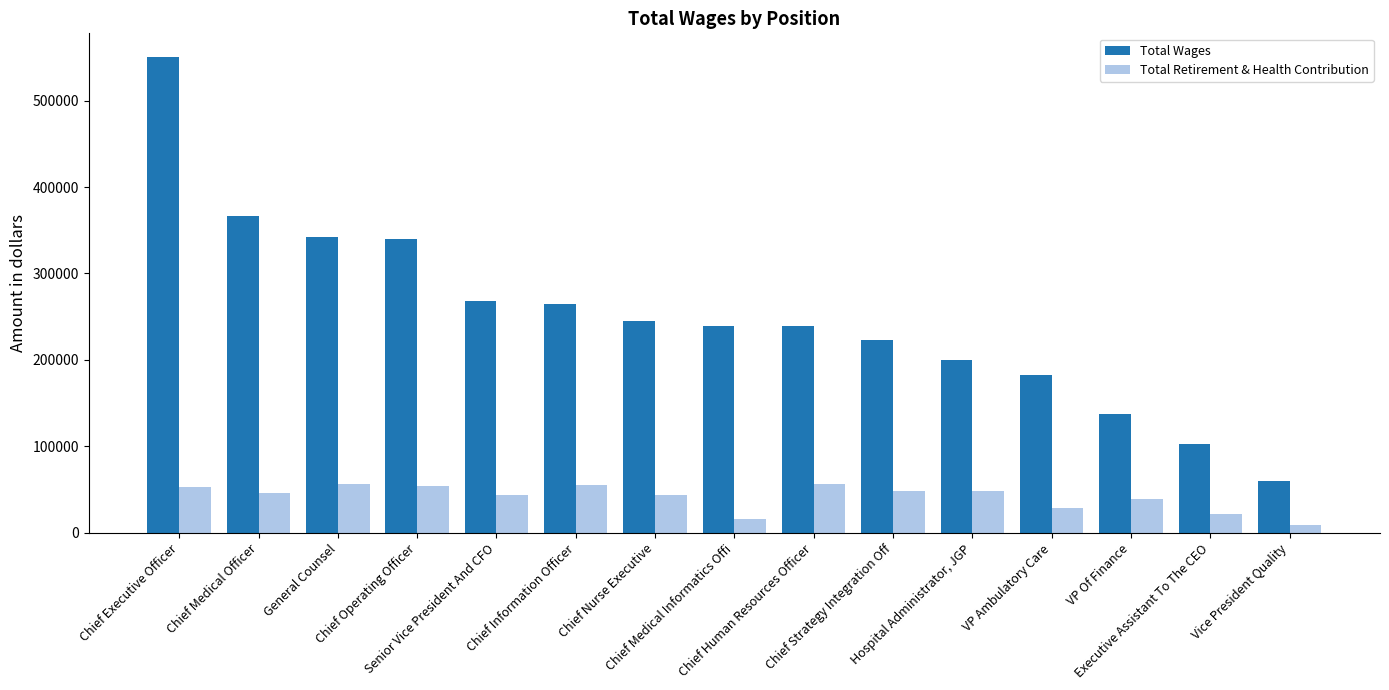

Which series changed the most between Chief Executive Officer and General Counsel?

Total Wages